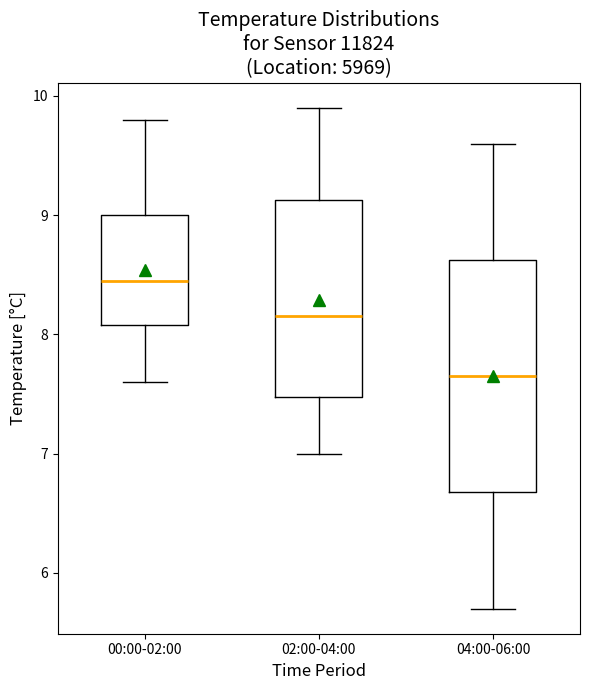

Which box is the tallest, from its lower edge to its upper edge?

04:00-06:00